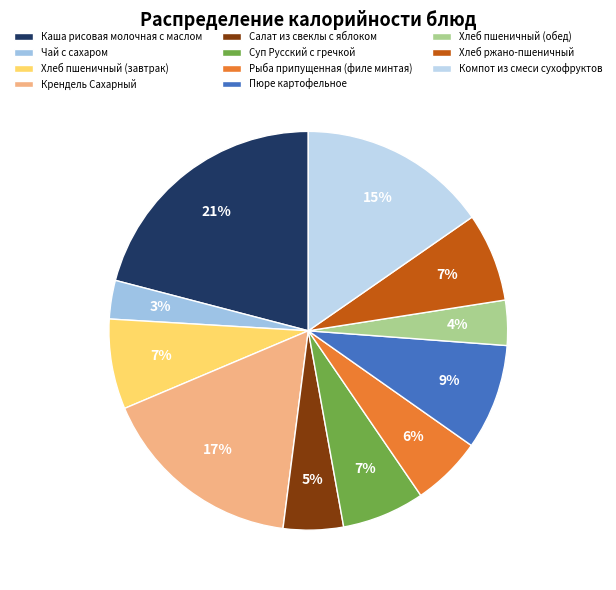

Approximately how many times larger is the value at Каша рисовая молочная с маслом compared to Хлеб пшеничный (завтрак)?

2.9